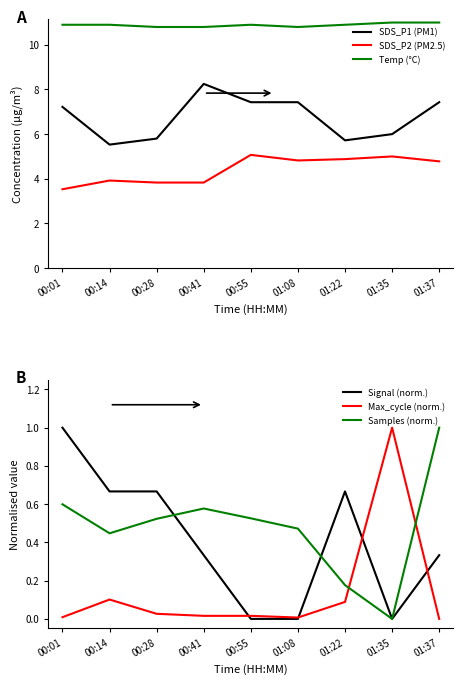

Reading right to left, extract all data points from this chart.

SDS_P1 (PM1): 7.4	6.0	5.7	7.4	7.4	8.2	5.8	5.5	7.2
SDS_P2 (PM2.5): 4.8	5.0	4.9	4.8	5.1	3.8	3.8	3.9	3.5
Temp (°C): 11.0	11.0	10.9	10.8	10.9	10.8	10.8	10.9	10.9
Signal (norm.): 0.3	0.0	0.7	0.0	0.0	0.3	0.7	0.7	1.0
Max_cycle (norm.): 0.0	1.0	0.1	0.0	0.0	0.0	0.0	0.1	0.0
Samples (norm.): 1.0	0.0	0.2	0.5	0.5	0.6	0.5	0.4	0.6